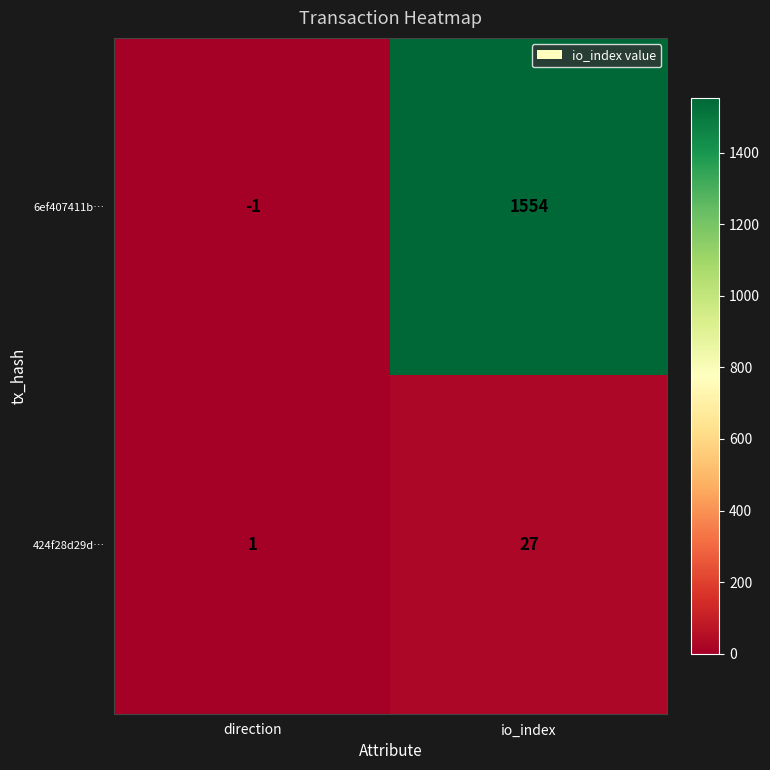

The 424f28d29d… series shows 27 at io_index. True or false?

True